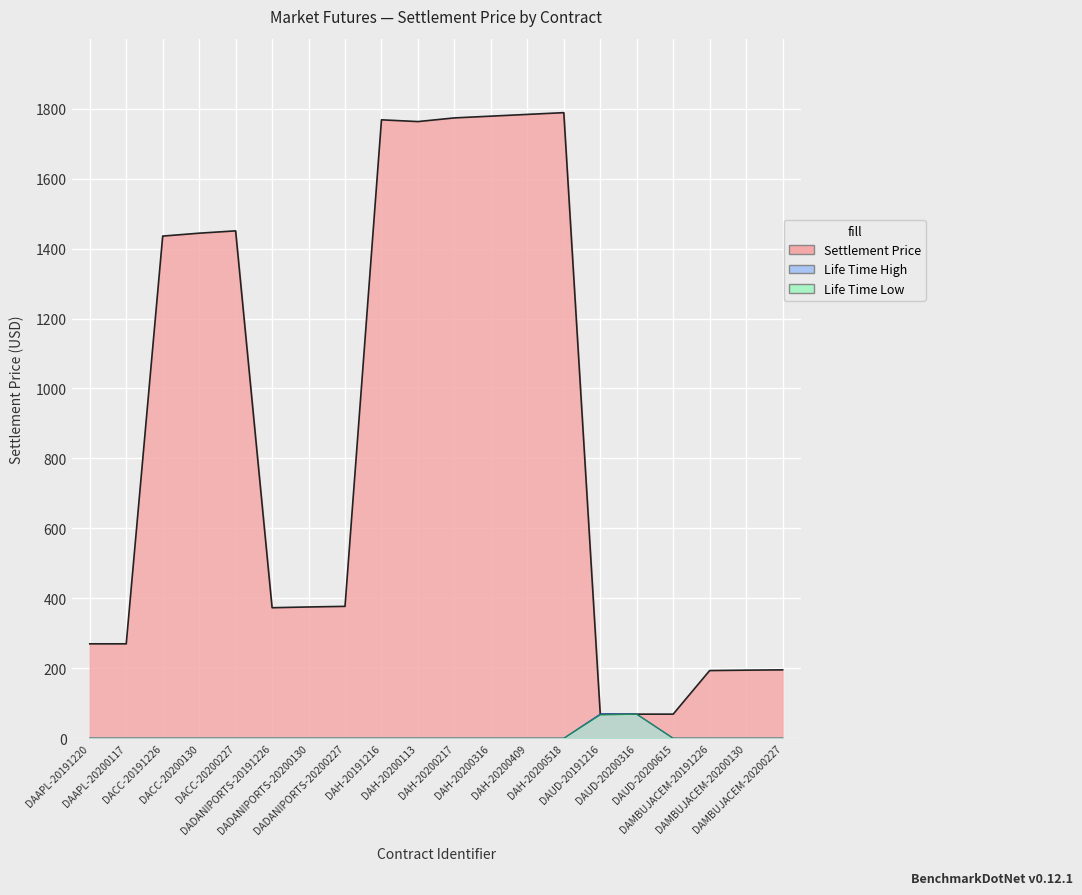

How many values in the Life Time Low series exceed 0?

2